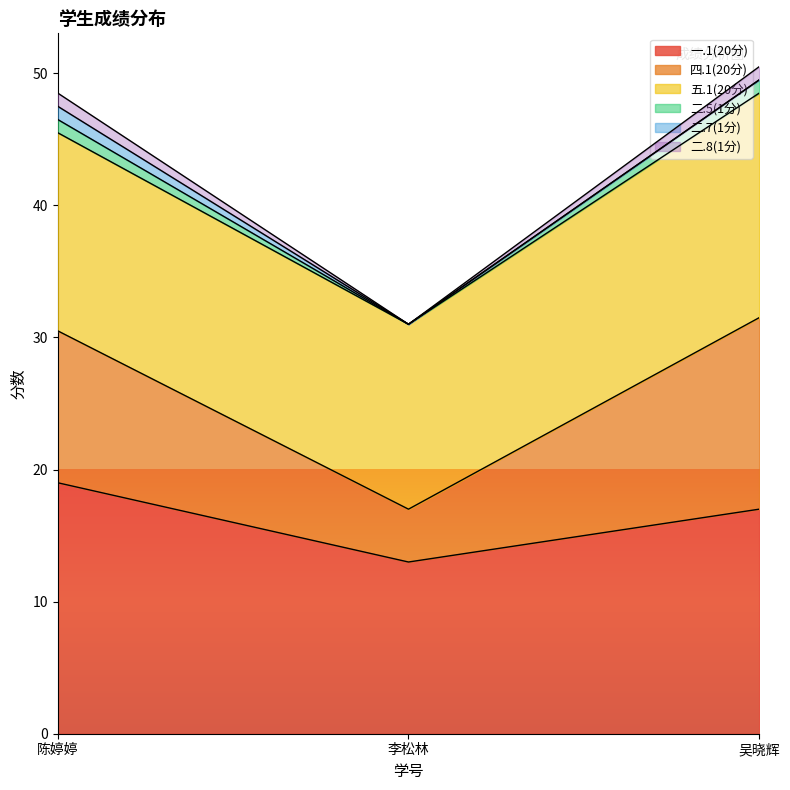

At which category does the chart reach its peak across all series?

吴晓辉